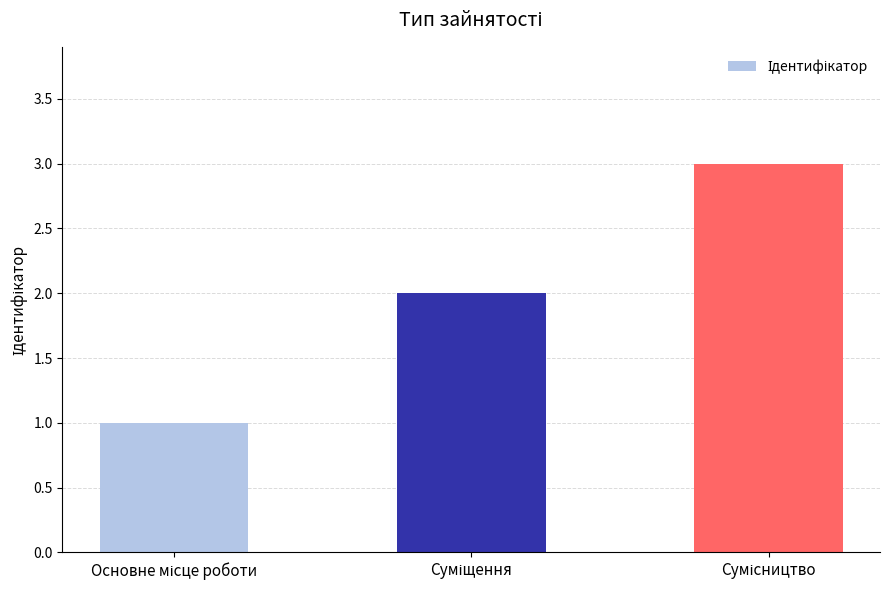

What is the maximum value shown in the chart?

3